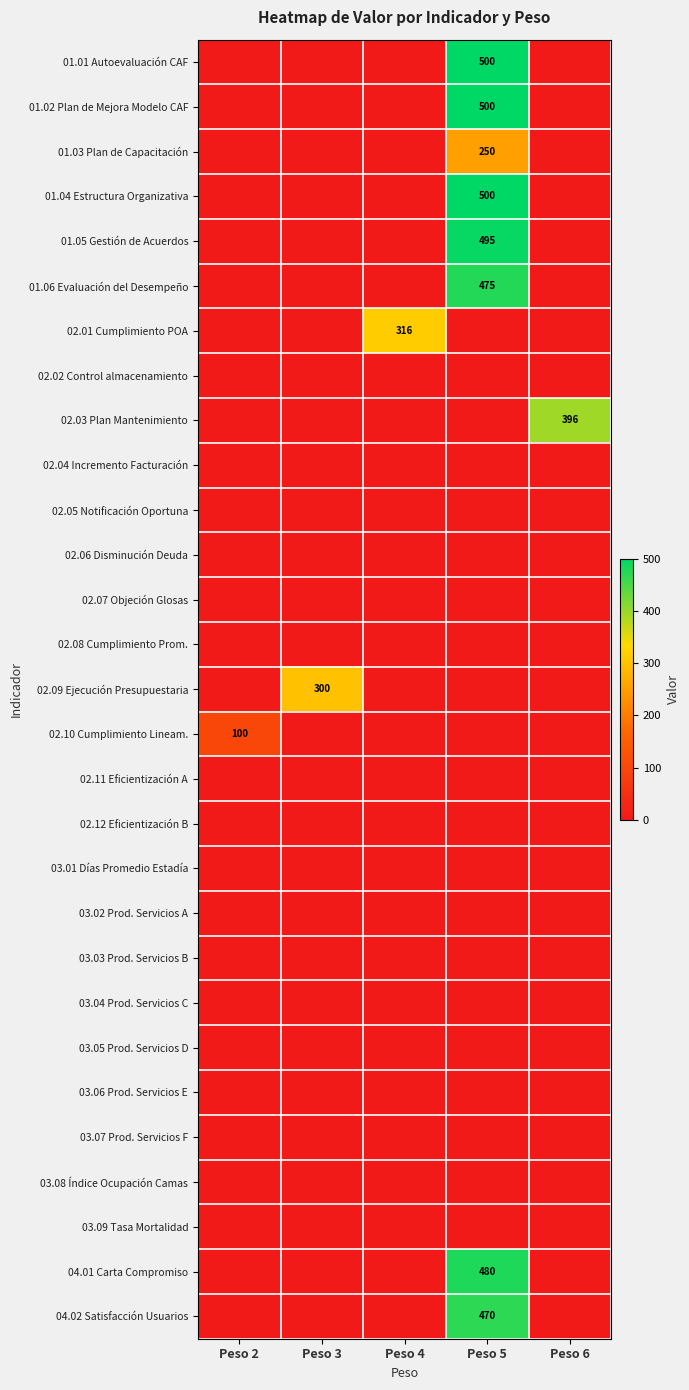

Which series has the largest total across all categories?

01.01 Autoevaluación CAF